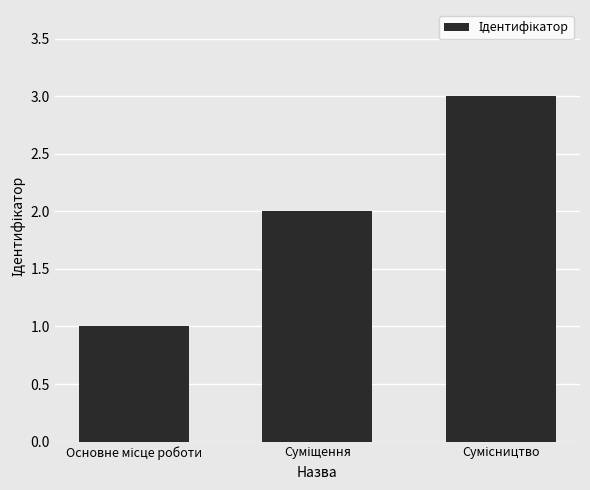

How many values are between 1 and 3?

3